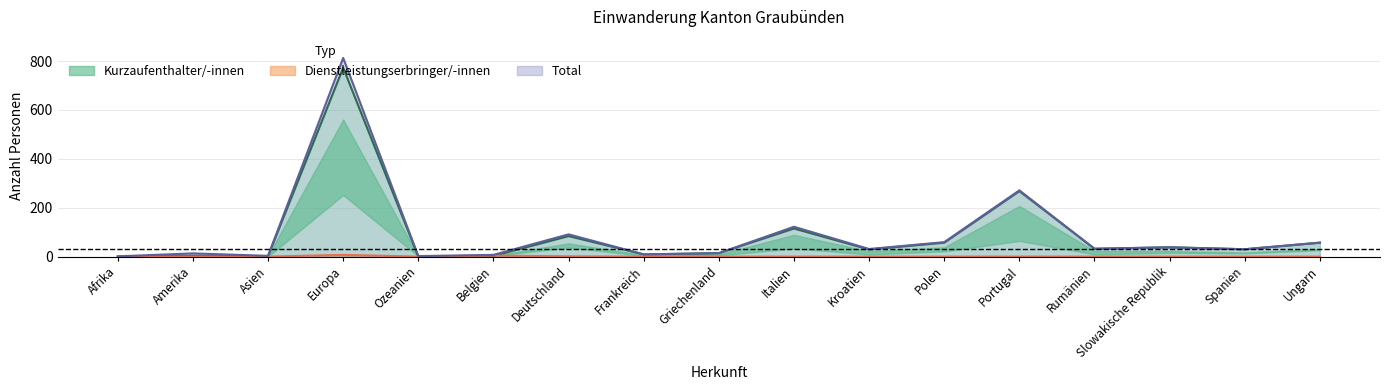

What is the label of the 11th point from the right?

Deutschland